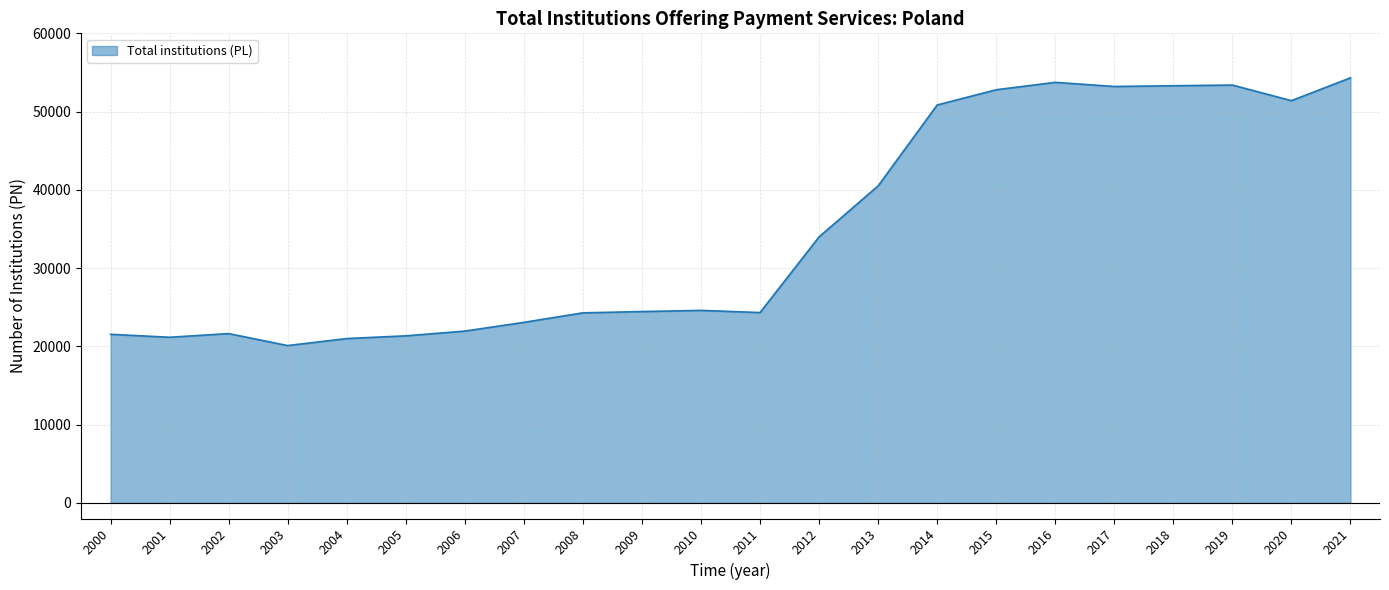

What value does the data have at 2006?

21951